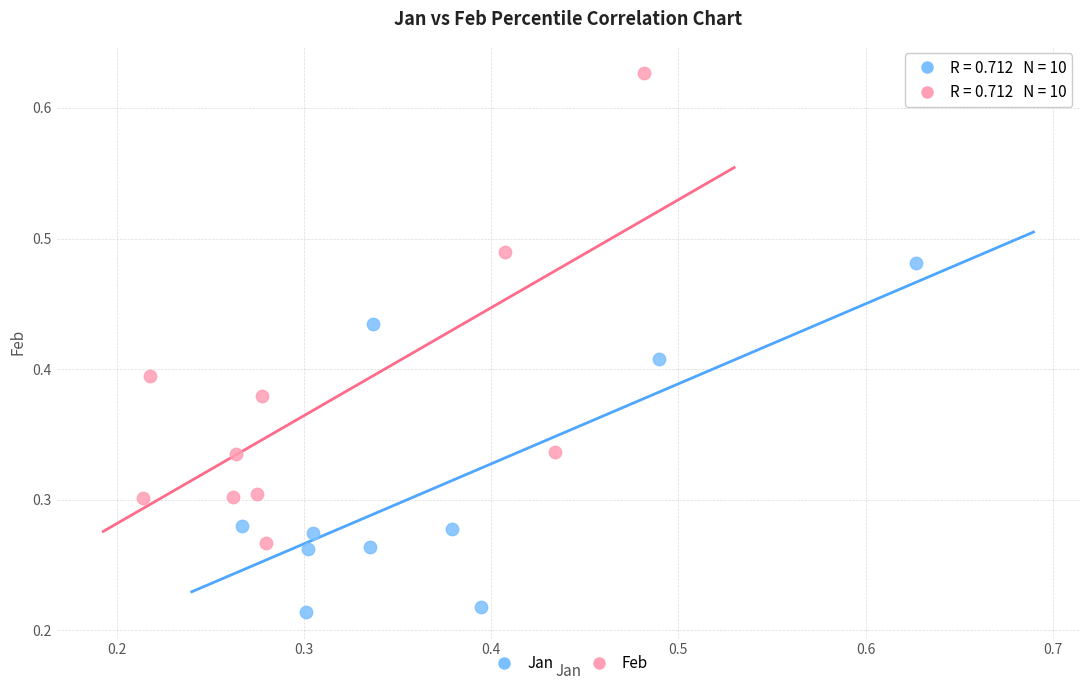

Which series has the widest spread of Y values?

Feb